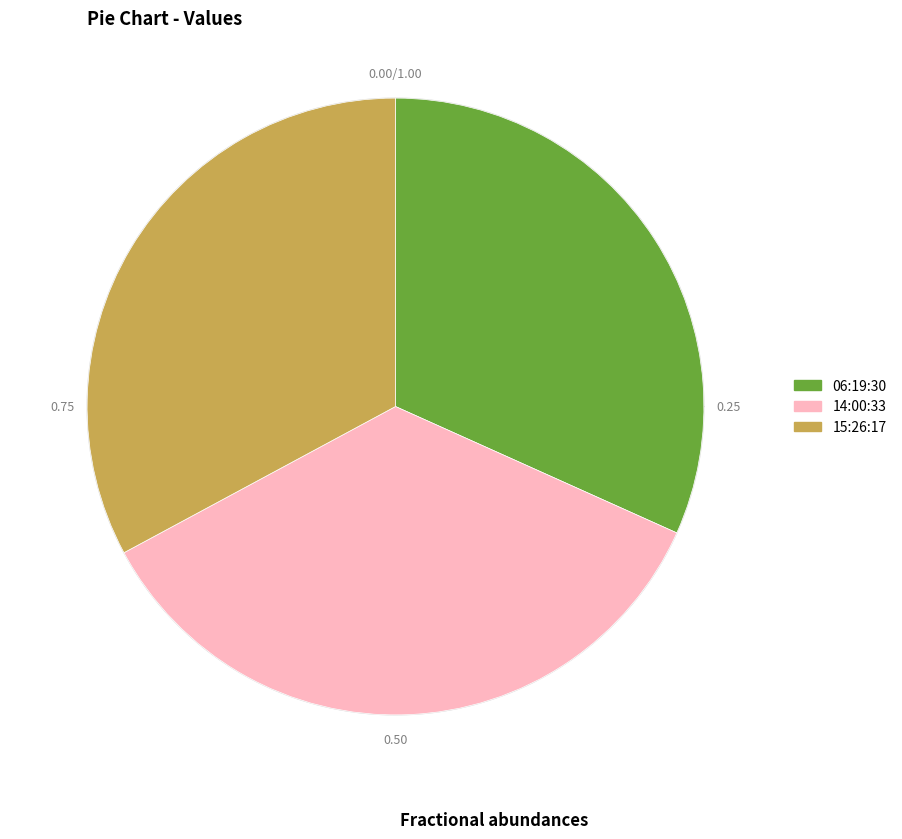

How many segments does this pie chart have?

3